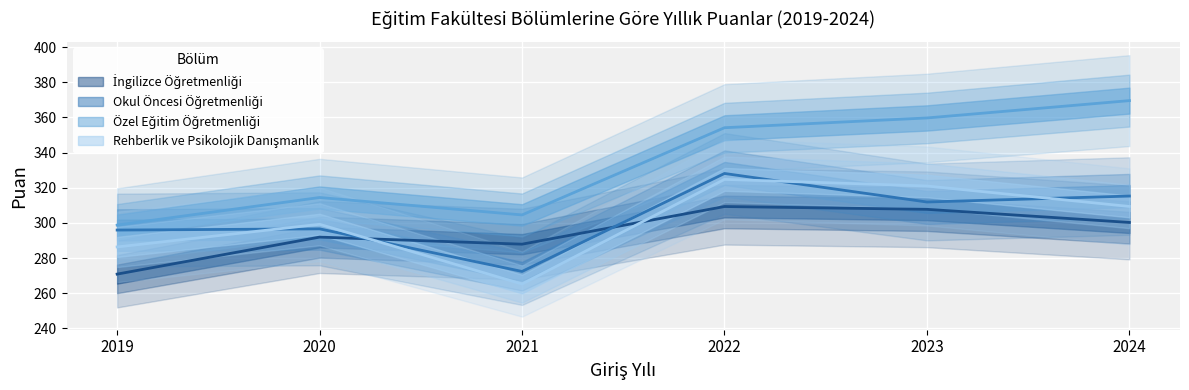

Rank the categories by Özel Eğitim Öğretmenliği value from highest to lowest.

2024, 2023, 2022, 2020, 2021, 2019